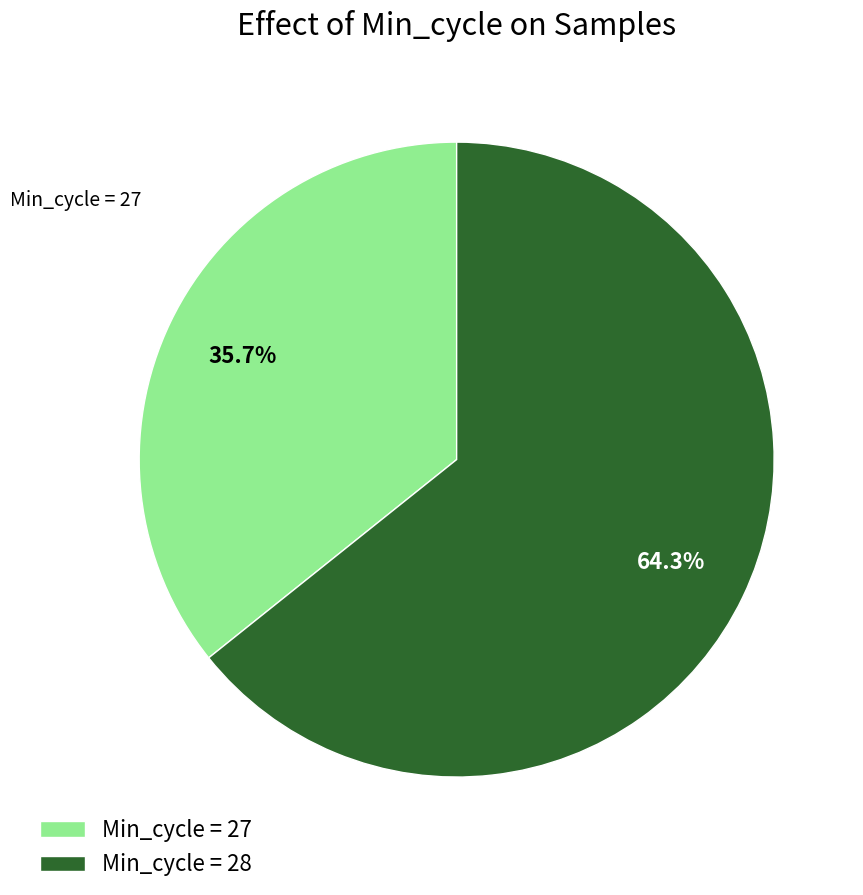

Rank the categories by value from lowest to highest.

Min_cycle = 27, Min_cycle = 28